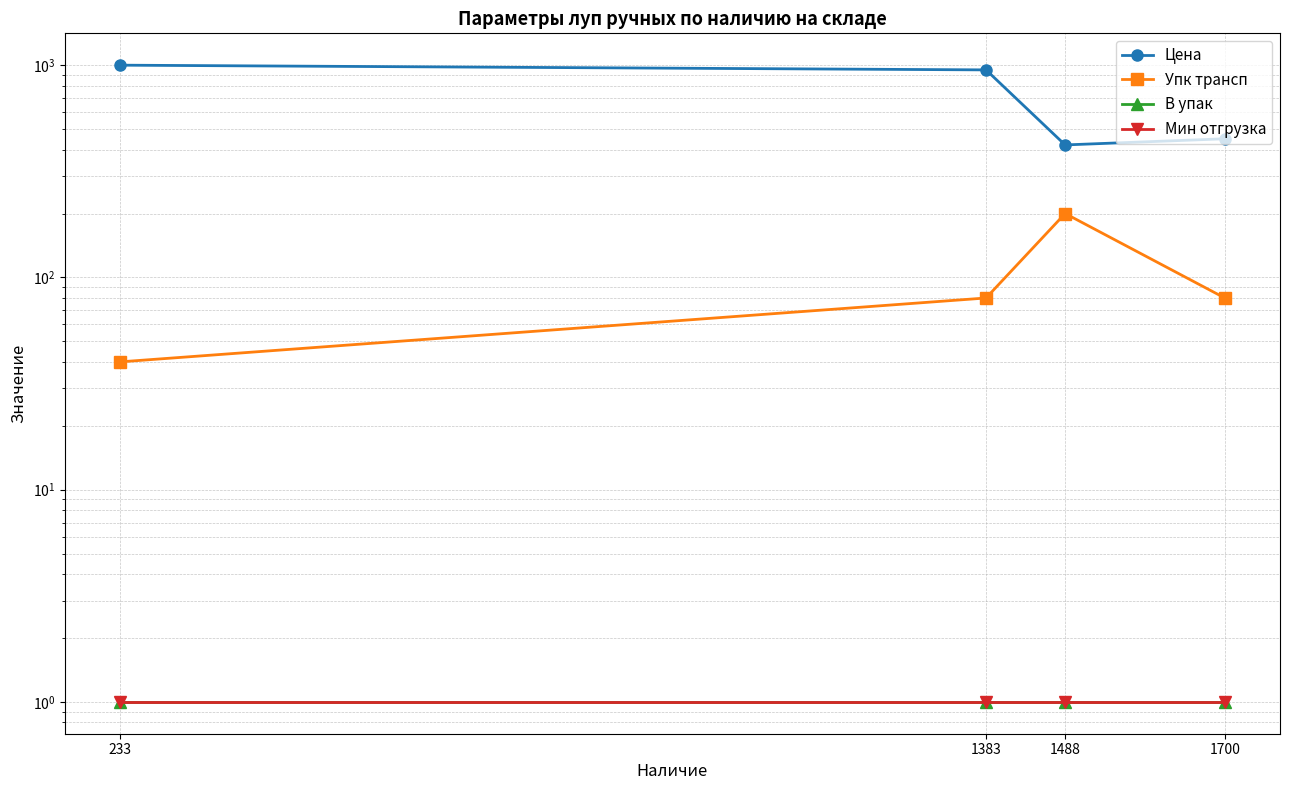

What are all the series names shown in the legend?

Цена, Упк трансп, В упак, Мин отгрузка